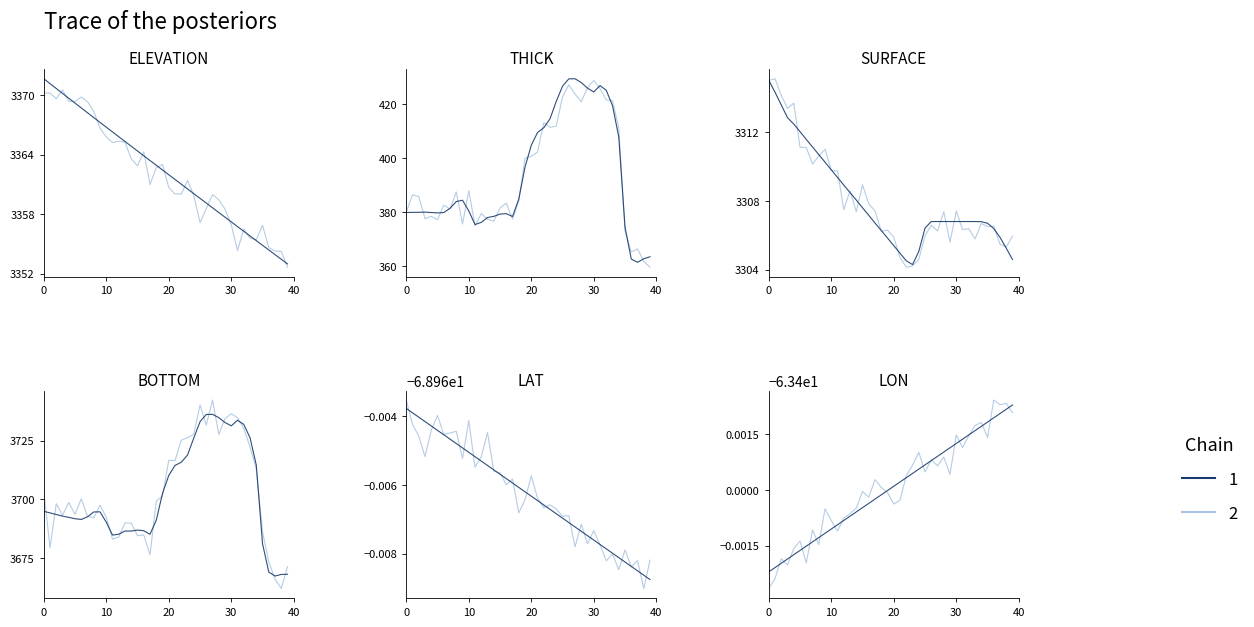

Reading right to left, list all the values displayed in this chart.

ELEVATION: 3353.0	3353.4	3353.9	3354.4	3354.9	3355.3	3355.8	3356.3	3356.7	3357.2	3357.7	3358.2	3358.6	3359.1	3359.6	3360.1	3360.5	3361.0	3361.5	3362.0	3362.5	3362.9	3363.4	3363.9	3364.4	3364.9	3365.3	3365.8	3366.3	3366.8	3367.3	3367.8	3368.2	3368.7	3369.2	3369.7	3370.2	3370.7	3371.2	3371.7
THICK: 363.4	362.7	361.4	362.6	374.3	407.8	419.4	425.1	426.9	424.5	425.9	428.0	429.4	429.3	426.6	421.0	414.6	411.2	409.4	404.7	396.7	384.8	378.3	379.4	379.2	378.4	377.9	376.2	375.3	380.4	384.4	383.9	381.4	379.8	379.7	379.8	379.9	379.9	379.8	379.8
SURFACE: 3304.6	3305.2	3305.9	3306.4	3306.7	3306.8	3306.8	3306.8	3306.8	3306.8	3306.8	3306.8	3306.8	3306.8	3306.4	3305.1	3304.3	3304.5	3305.0	3305.4	3305.8	3306.3	3306.7	3307.2	3307.6	3308.1	3308.5	3308.9	3309.4	3309.8	3310.2	3310.7	3311.1	3311.6	3312.0	3312.5	3312.8	3313.6	3314.3	3315.0
BOTTOM: 3668.0	3667.9	3667.2	3668.9	3681.0	3714.6	3726.2	3731.9	3733.7	3731.3	3732.7	3734.8	3736.2	3736.1	3733.0	3726.1	3718.8	3715.7	3714.4	3710.1	3702.5	3691.1	3685.0	3686.5	3686.8	3686.4	3686.4	3685.1	3684.7	3690.2	3694.6	3694.6	3692.5	3691.4	3691.7	3692.2	3692.8	3693.5	3694.2	3694.8
LAT: -69.0	-69.0	-69.0	-69.0	-69.0	-69.0	-69.0	-69.0	-69.0	-69.0	-69.0	-69.0	-69.0	-69.0	-69.0	-69.0	-69.0	-69.0	-69.0	-69.0	-69.0	-69.0	-69.0	-69.0	-69.0	-69.0	-69.0	-69.0	-69.0	-69.0	-69.0	-69.0	-69.0	-69.0	-69.0	-69.0	-69.0	-69.0	-69.0	-69.0
LON: -63.4	-63.4	-63.4	-63.4	-63.4	-63.4	-63.4	-63.4	-63.4	-63.4	-63.4	-63.4	-63.4	-63.4	-63.4	-63.4	-63.4	-63.4	-63.4	-63.4	-63.4	-63.4	-63.4	-63.4	-63.4	-63.4	-63.4	-63.4	-63.4	-63.4	-63.4	-63.4	-63.4	-63.4	-63.4	-63.4	-63.4	-63.4	-63.4	-63.4